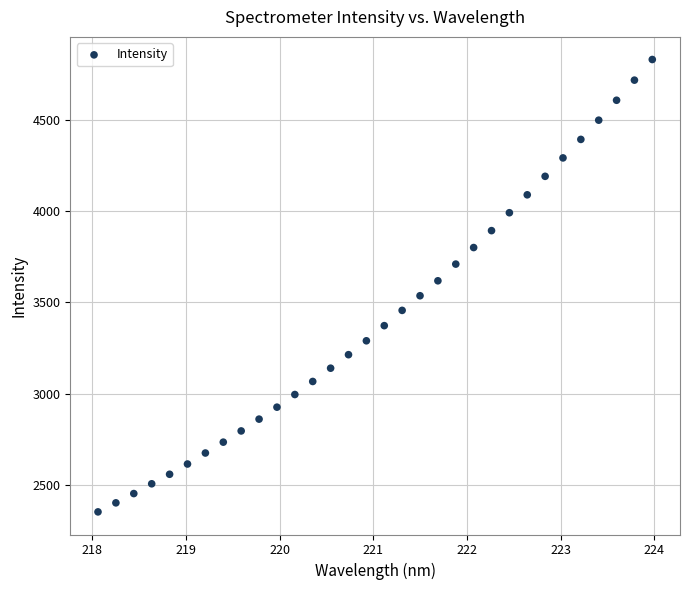

What is the range of X values (max minus min)?

5.9